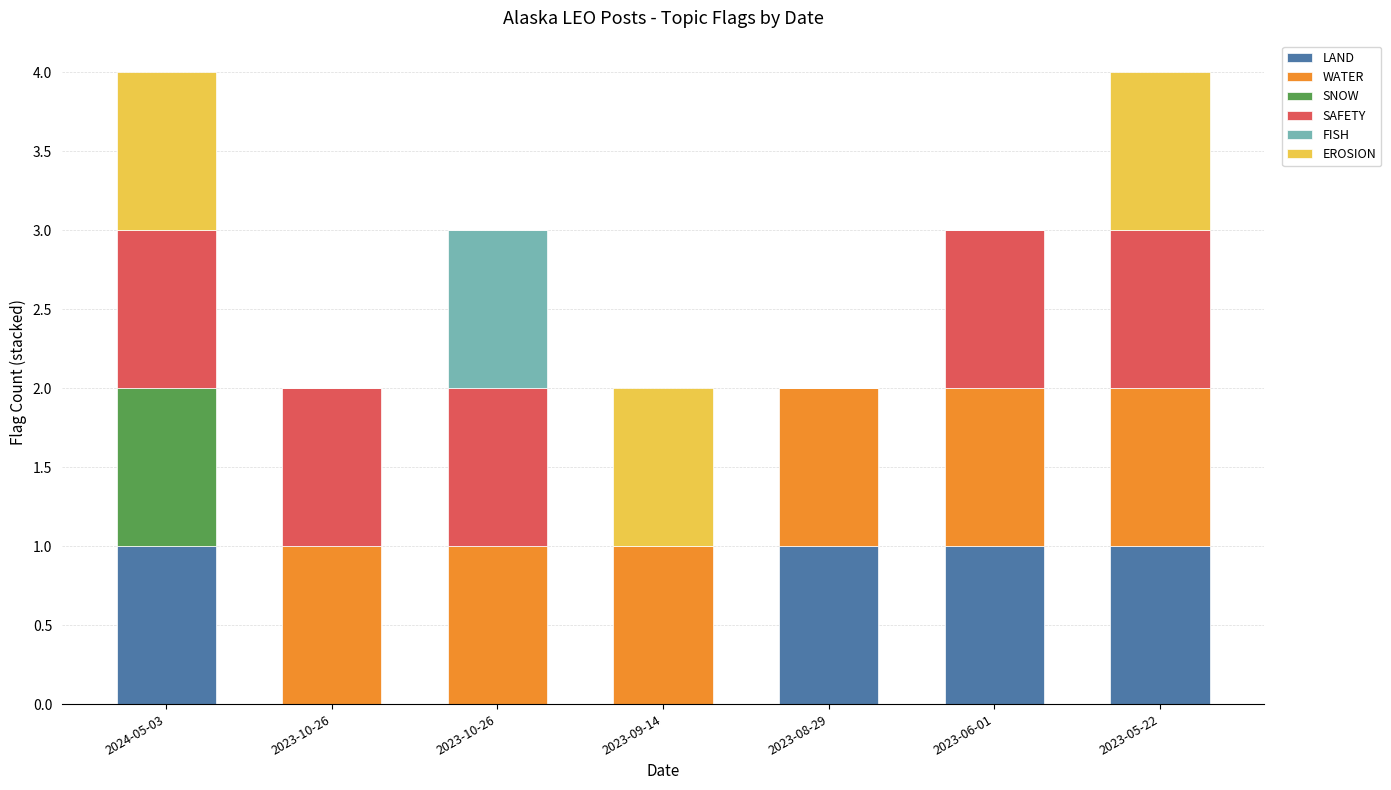

What is the difference between the maximum and second lowest values in the SNOW series?

1